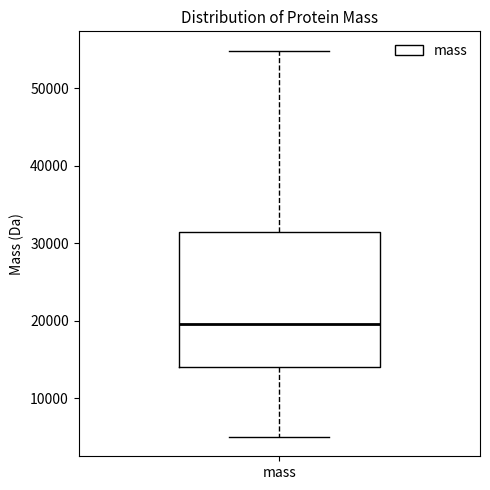

Where does the median line of the box for mass sit on the y-axis? The values are not printed on the chart, so give them approximately, as read against the axis.

20000